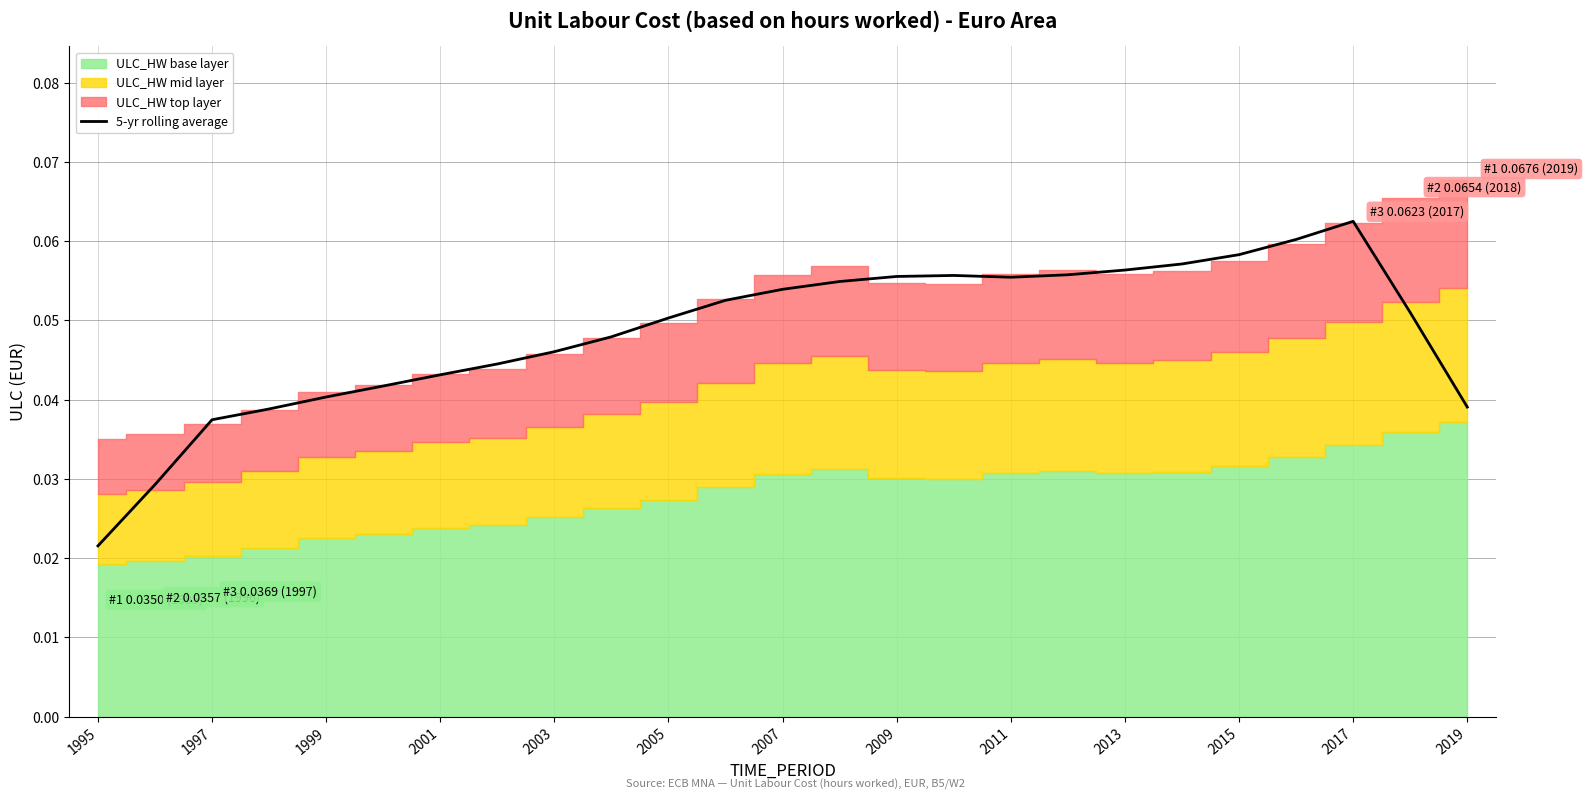

How many values are between 0 and 1?

25